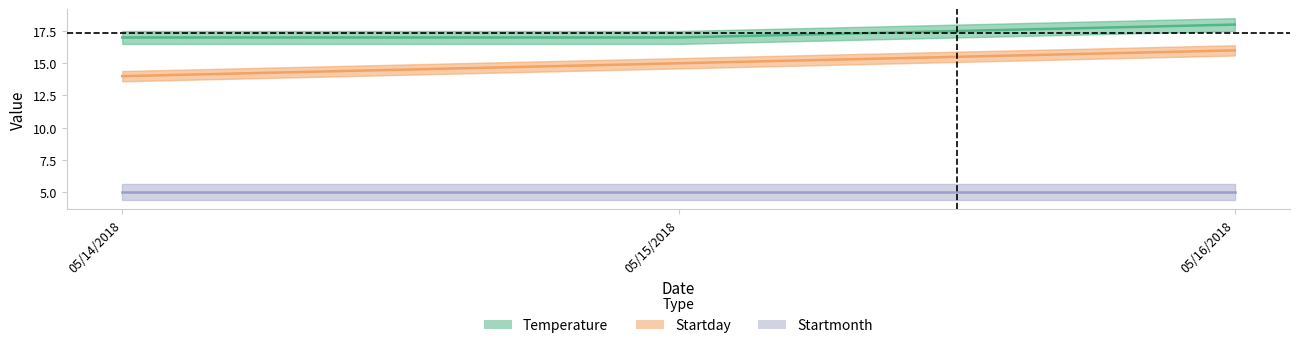

What is the label of the 1st point from the right?

05/16/2018